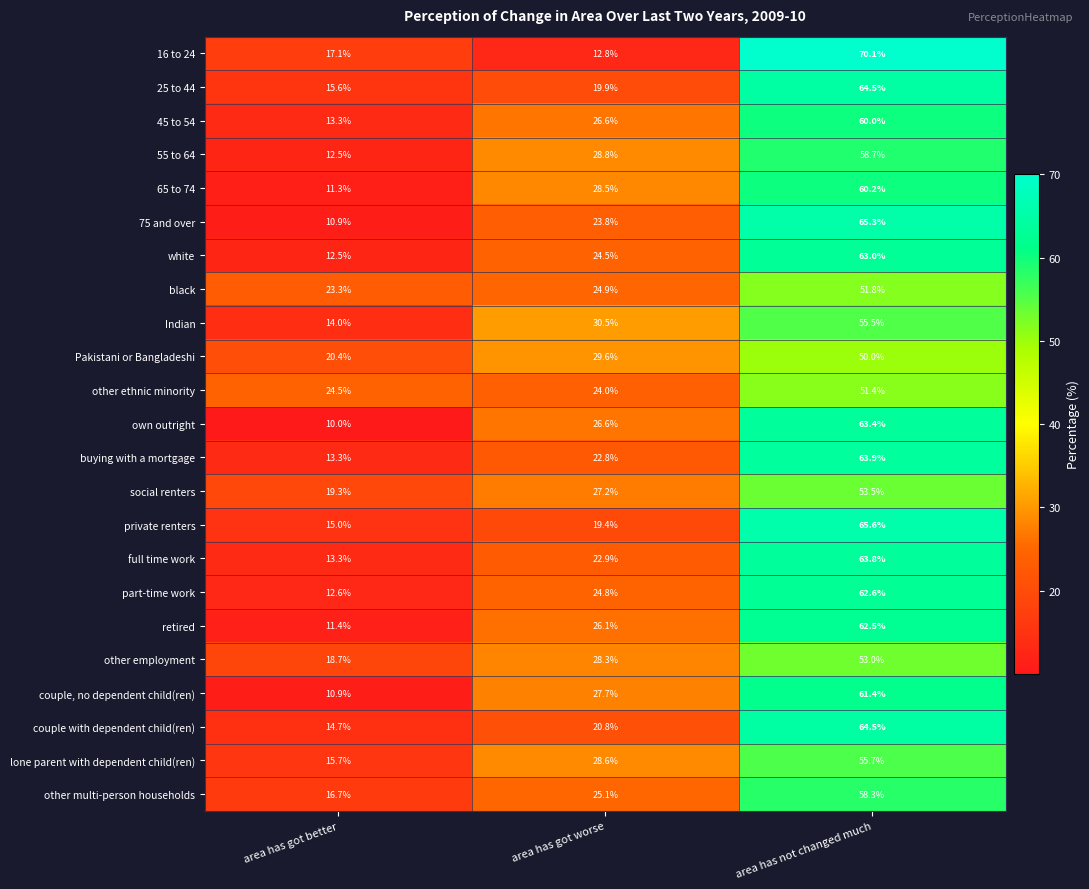

The own outright series shows 63.4 at area has not changed much. True or false?

True